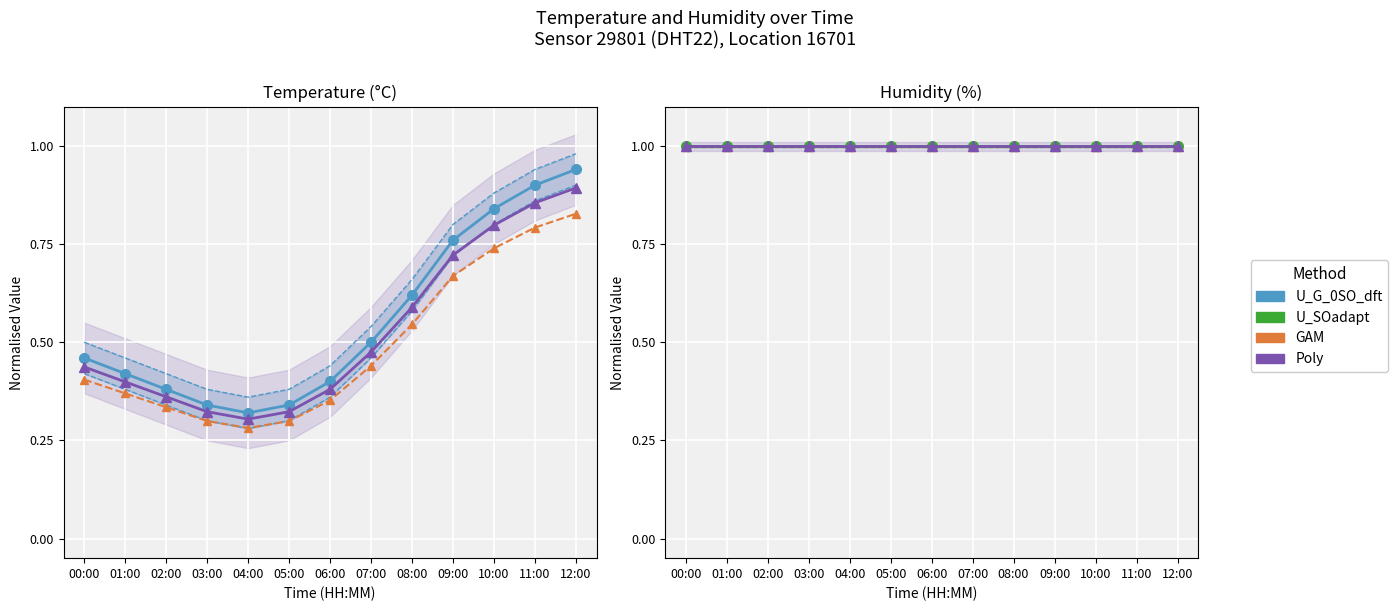

What value does the data have at 05:00?

0.3